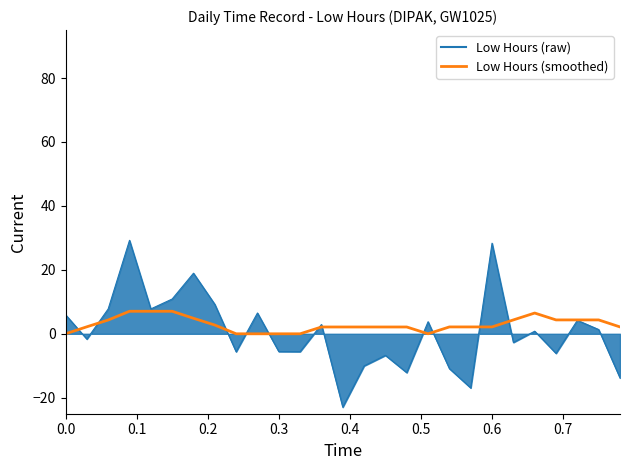

Rank the series by their maximum value, from highest to lowest.

Low Hours (raw), Low Hours (smoothed)